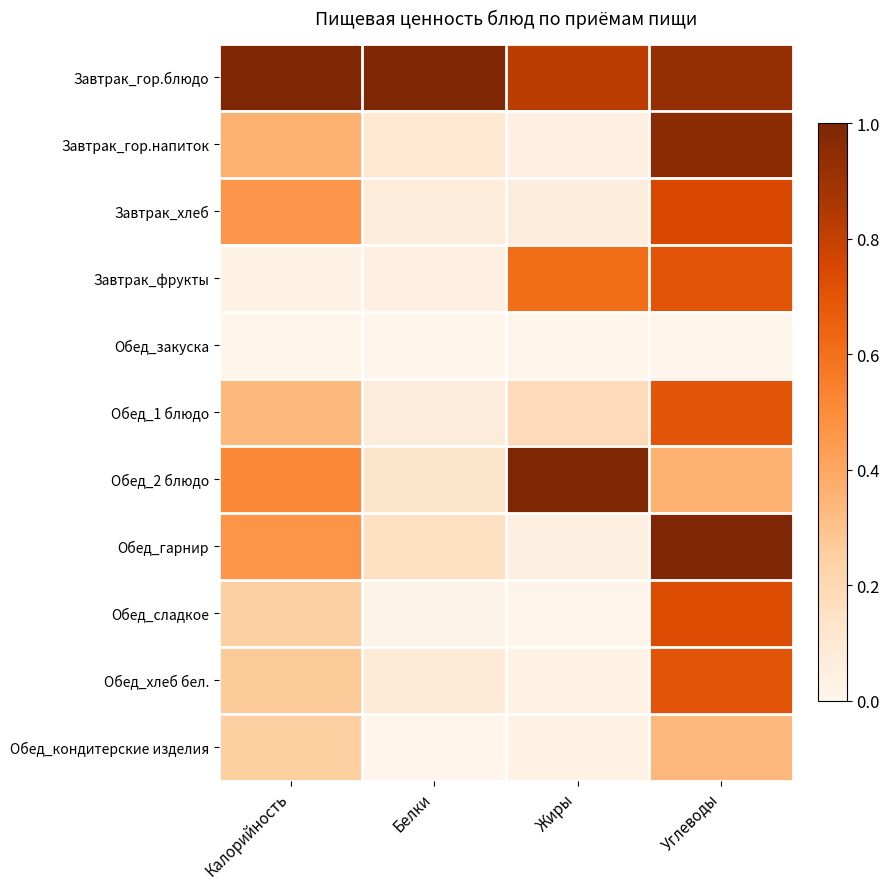

How many categories are shown in the chart?

4